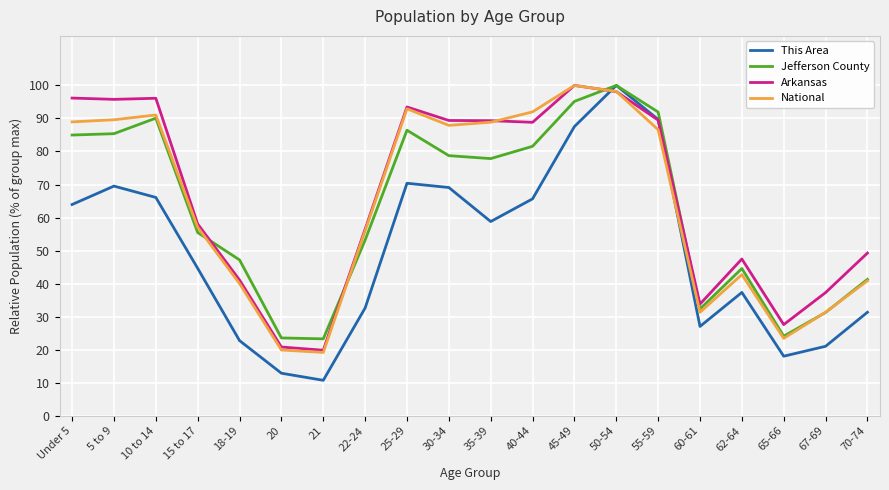

Is the value of Arkansas at 65-66 greater than the value of Jefferson County at 18-19?

No